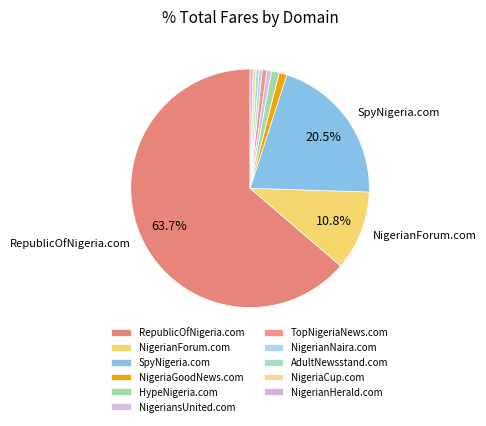

Does RepublicOfNigeria.com represent more than half of the total?

Yes